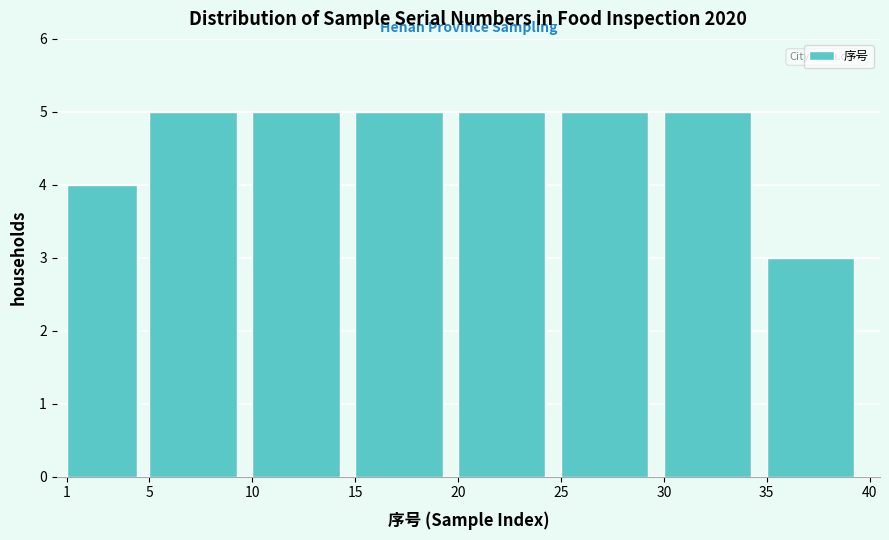

Reading left to right, transcribe this chart: for each bar, give the range it covers on the x-axis and its height. The values are not printed on the chart, so give them approximately, as read against the axis.

1 to 5: 4
5 to 10: 5
10 to 15: 5
15 to 20: 5
20 to 25: 5
25 to 30: 5
30 to 35: 5
35 to 40: 3